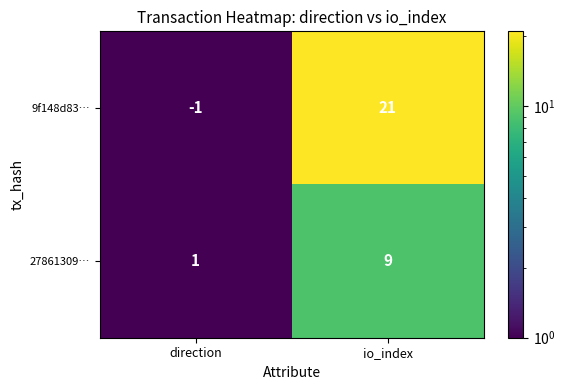

List the series in order of their overall mean, lowest first.

27861309…, 9f148d83…